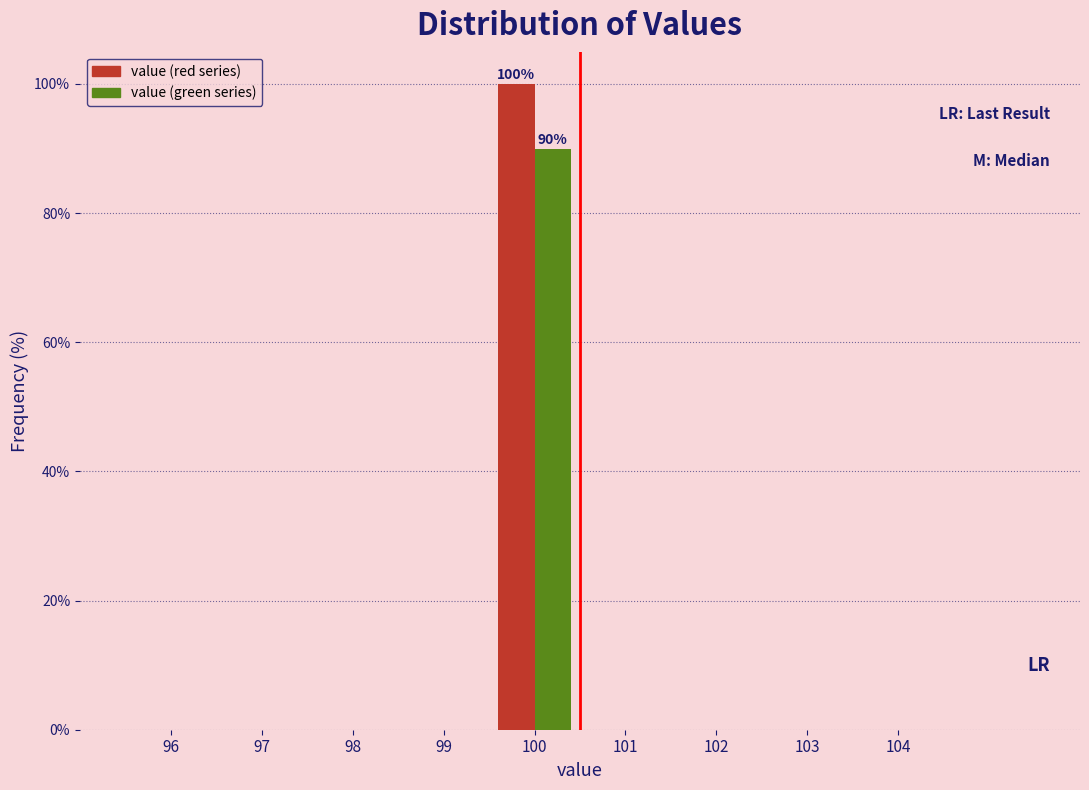

In the value (green series) series, which range on the x-axis has the tallest bar?

99.5 to 100.5